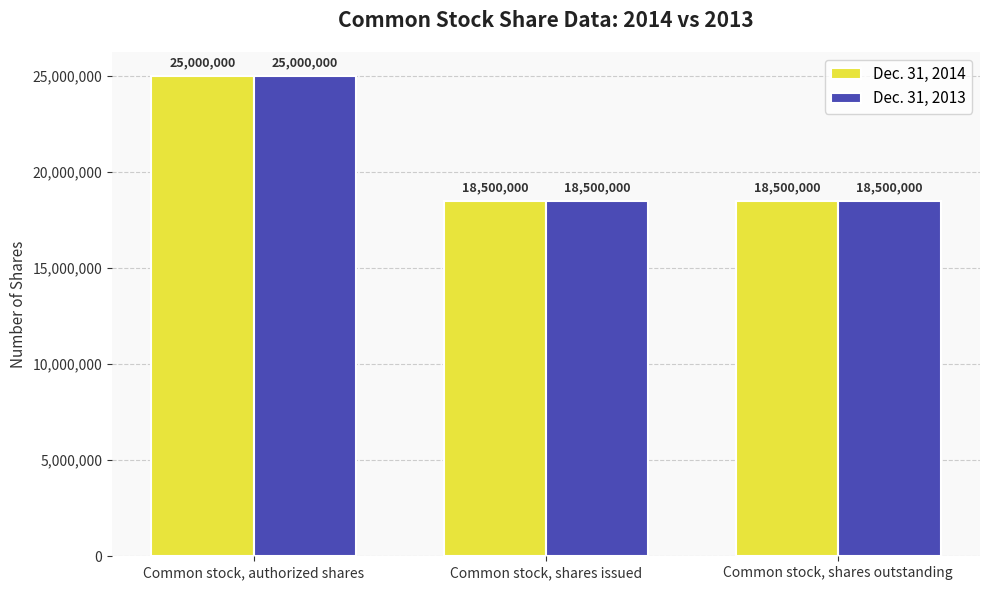

How many series are shown in this chart?

2